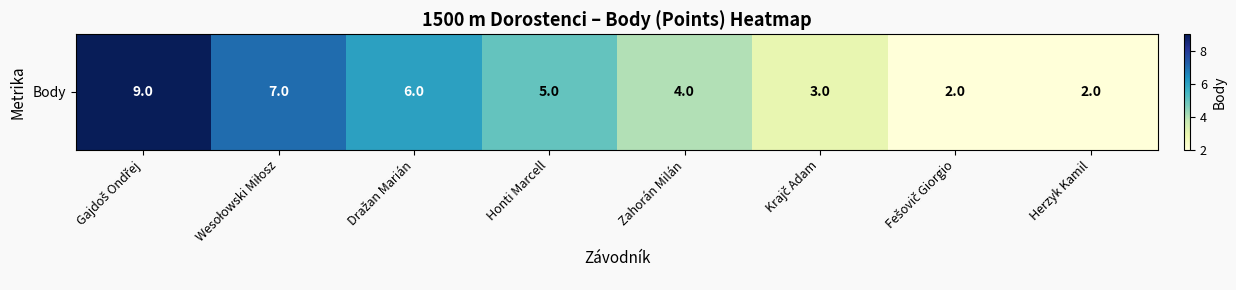

List the labels in order of value, largest first.

Gajdoš Ondřej, Wesołowski Miłosz, Dražan Marián, Honti Marcell, Zahorán Milán, Krajč Adam, Fešovič Giorgio, Herzyk Kamil